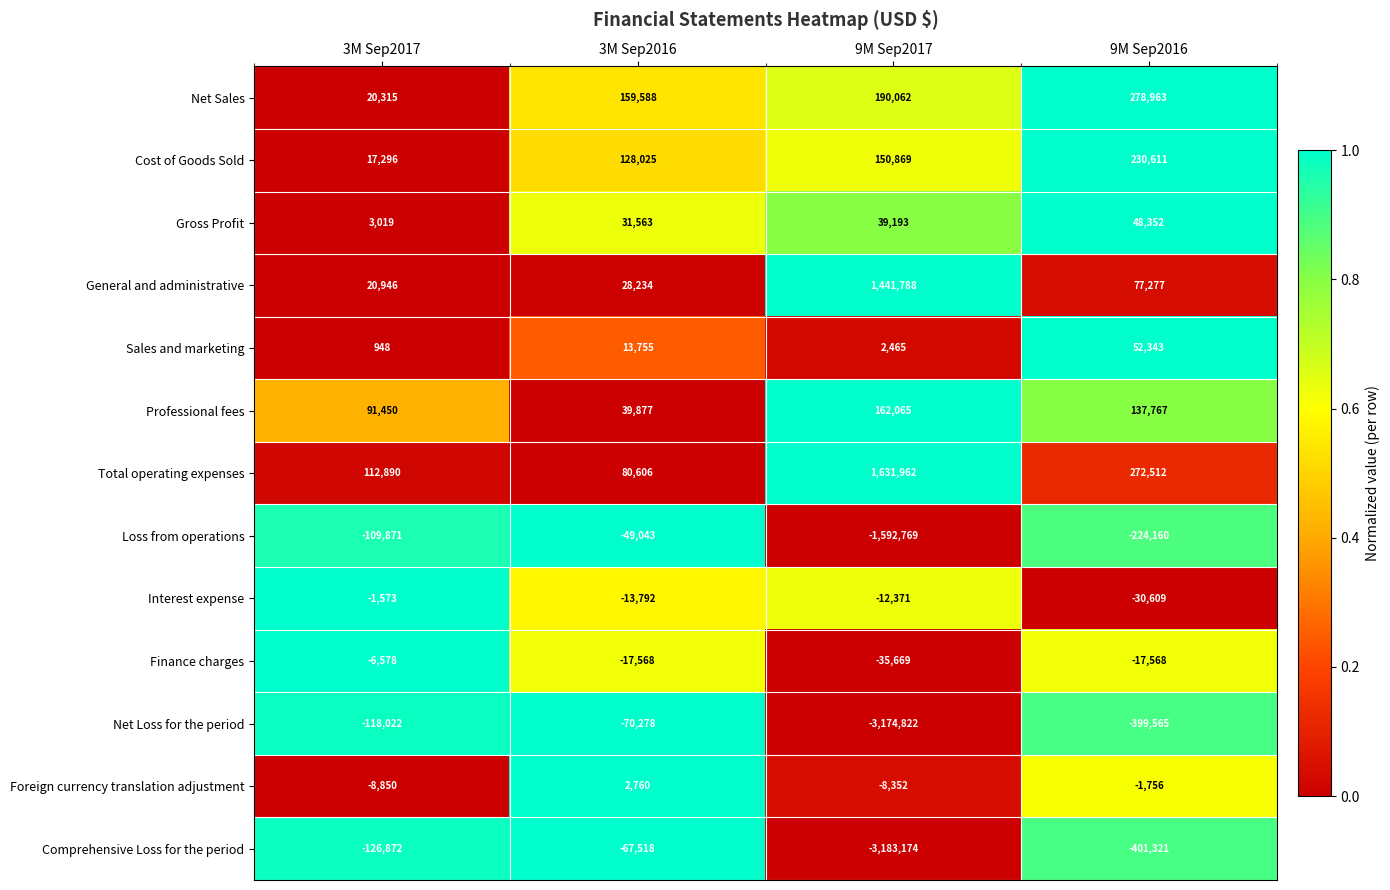

What is the approximate value of Foreign currency translation adjustment at 3M Sep2016?

2760